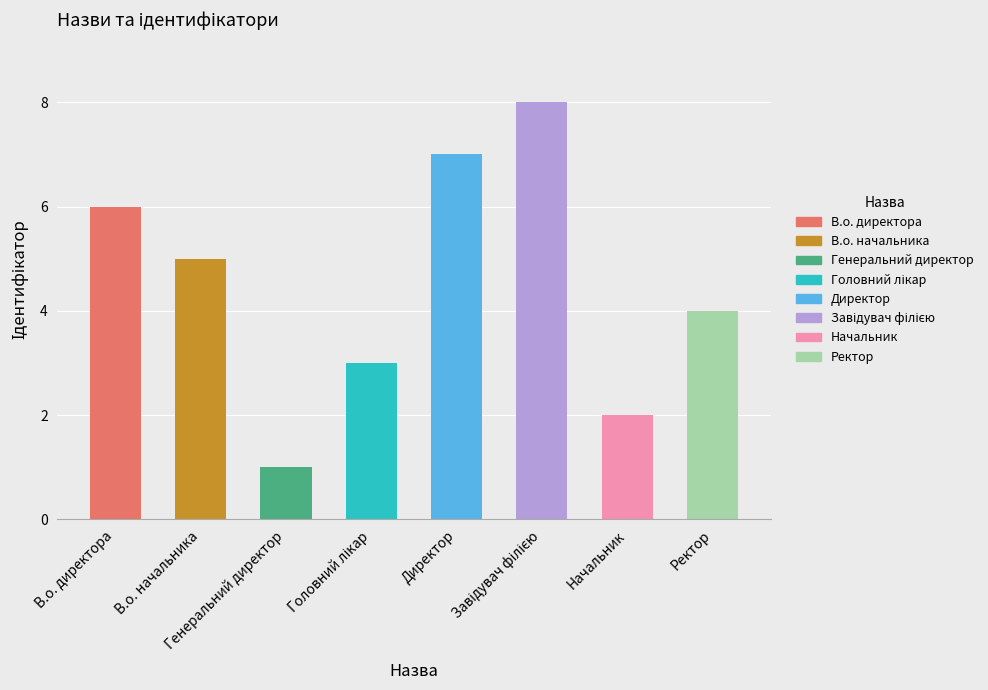

Count the number of data series in this chart.

1